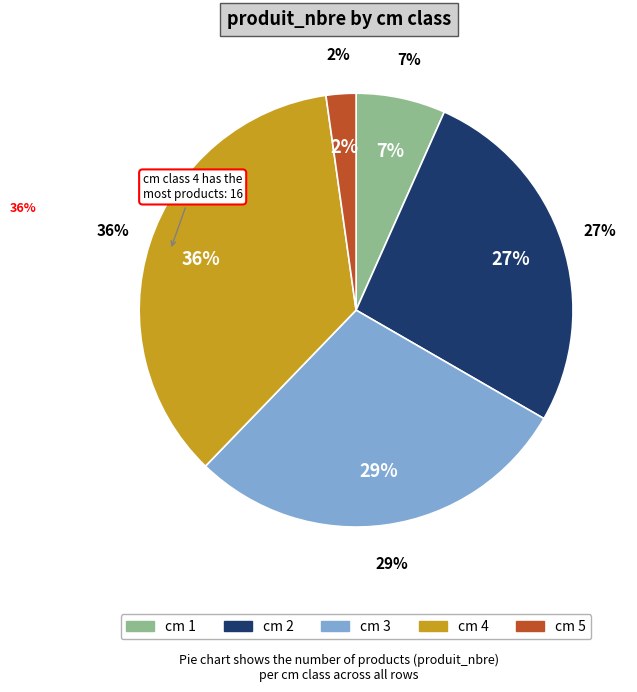

To the nearest percent, what percentage of the pie is 4?

36%